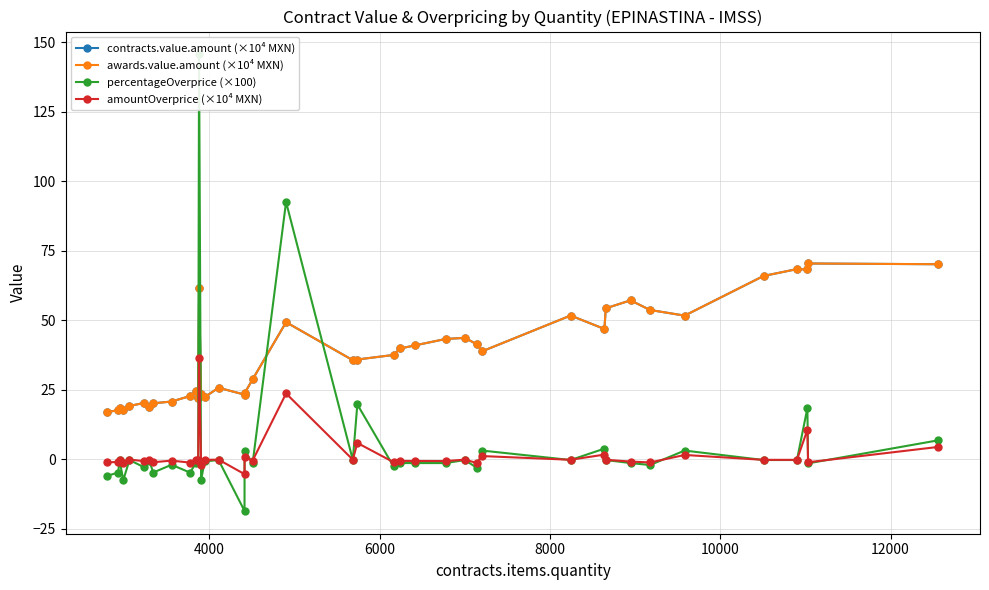

The percentageOverprice (×100) series shows -4.3 at 12000. True or false?

False